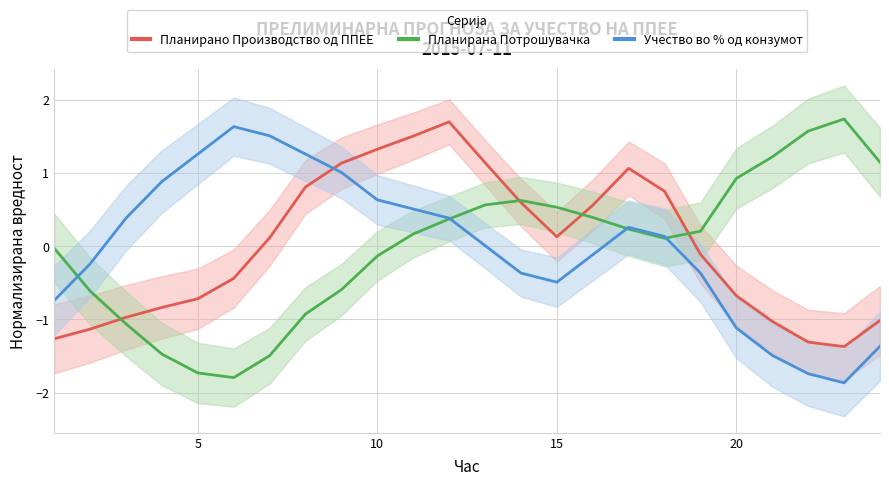

What is the approximate value of Планирана Потрошувачка at 15?

0.5